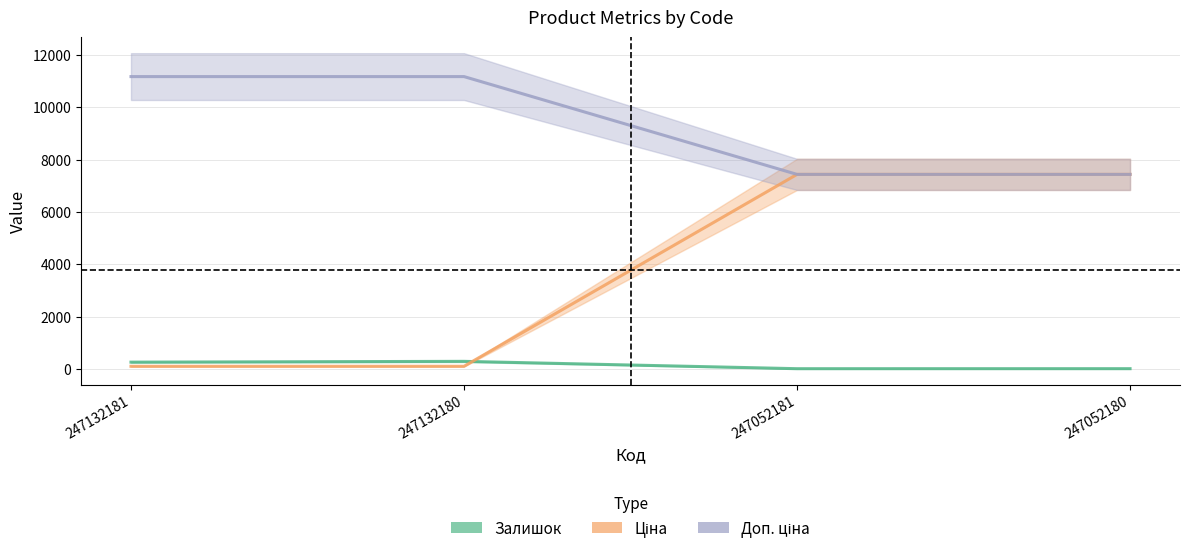

How many lines are shown in the chart?

3